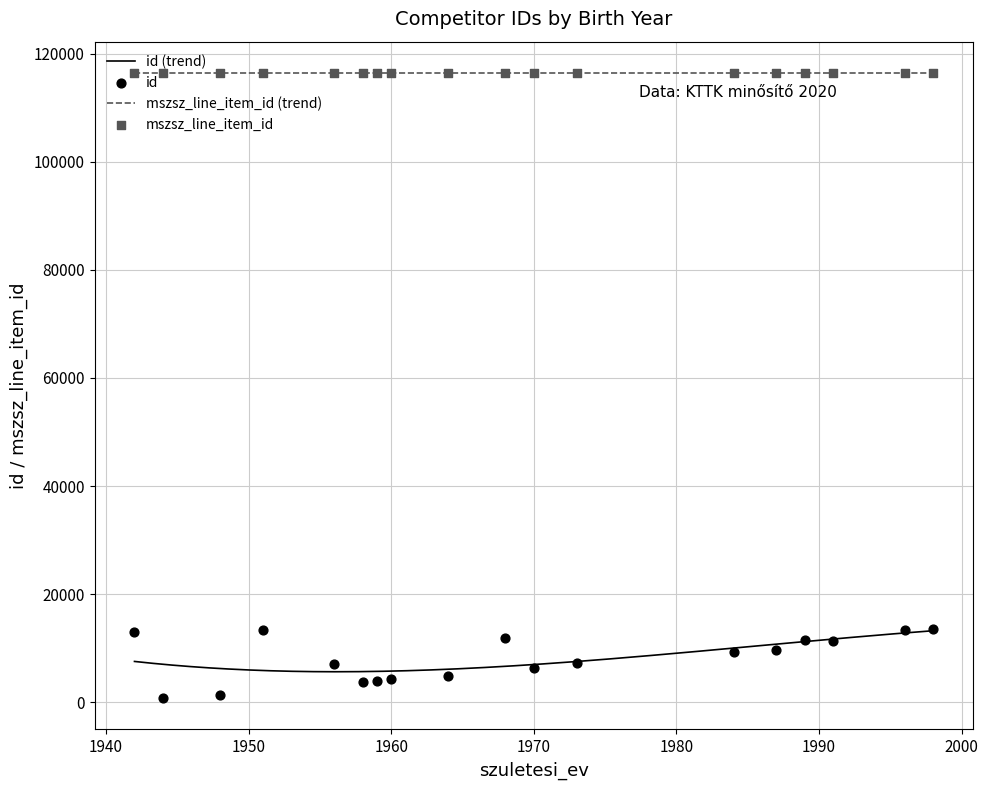

Which series contains the highest Y value?

mszsz_line_item_id